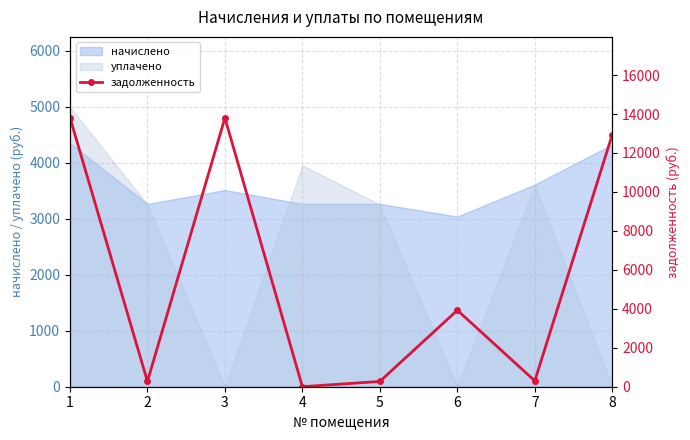

What is the value of the 3rd point from the left?

13800.5